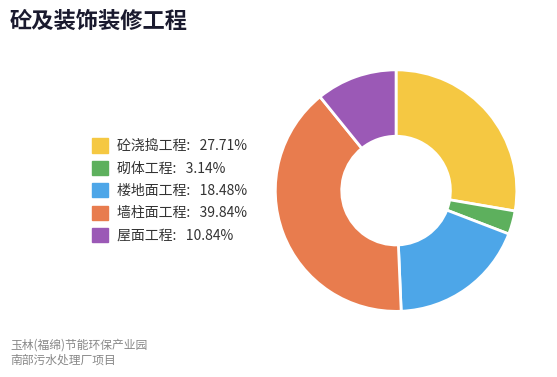

Is it true that 砼浇捣工程 is 18% of the pie?

False